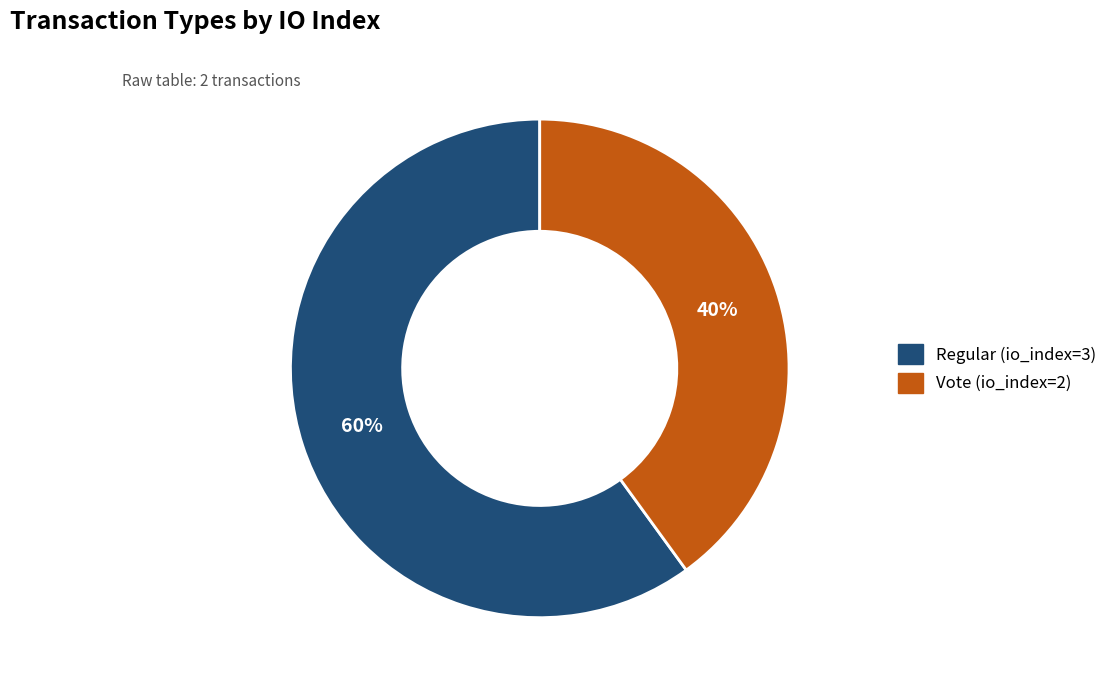

Does any single category account for the majority?

Yes